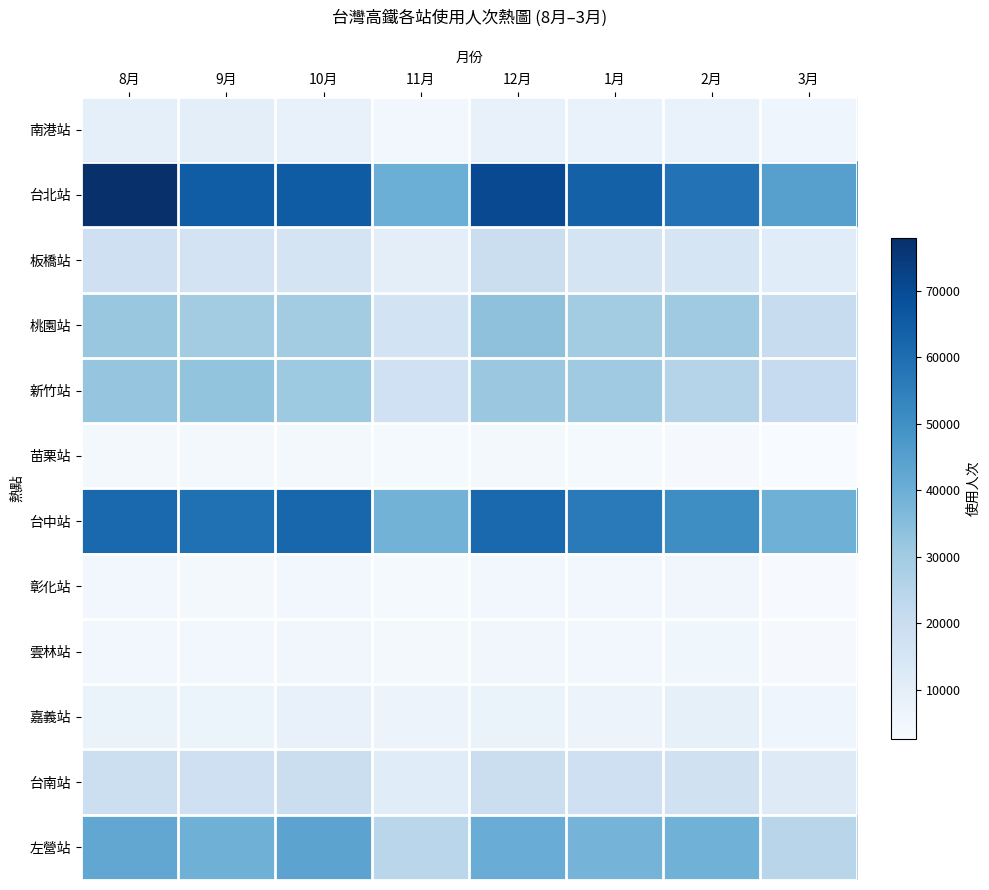

What is the minimum value shown in the chart?

2610